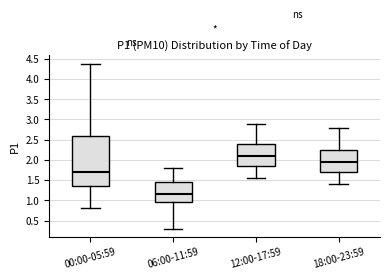

Reading left to right, read every box against the y-axis: the position of its median line, the range the box covers, and the ends of its whiskers. The values are not printed on the chart, so give them approximately, as read against the axis.

00:00-05:59: median 1.70, box 1.35 to 2.60, whiskers 0.80 to 4.40
06:00-11:59: median 1.15, box 0.95 to 1.45, whiskers 0.30 to 1.80
12:00-17:59: median 2.10, box 1.85 to 2.40, whiskers 1.55 to 2.90
18:00-23:59: median 1.95, box 1.70 to 2.25, whiskers 1.40 to 2.80